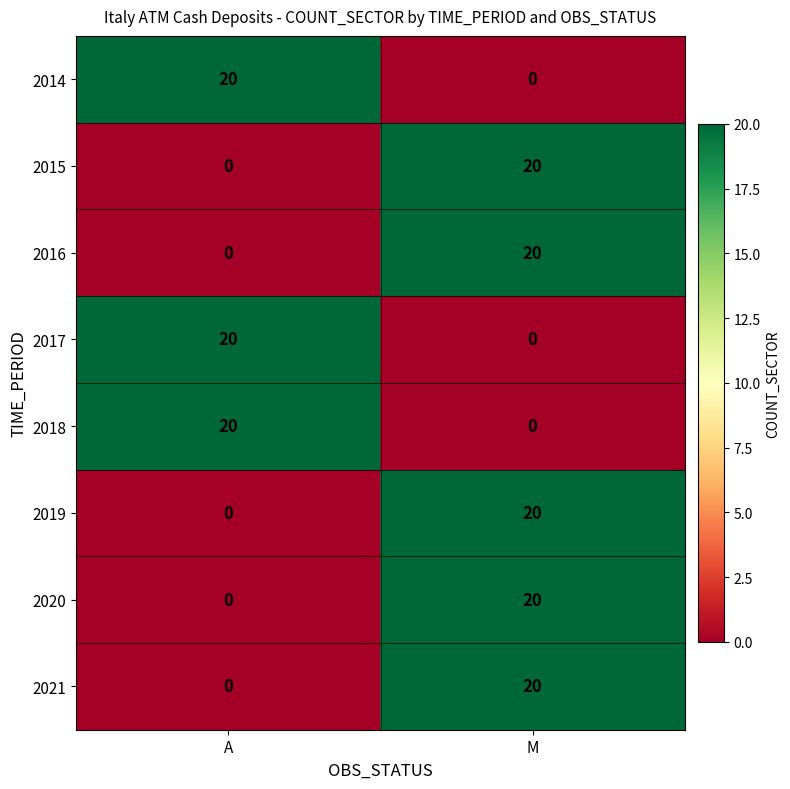

Where is 2015 nearest to the value 10?

A